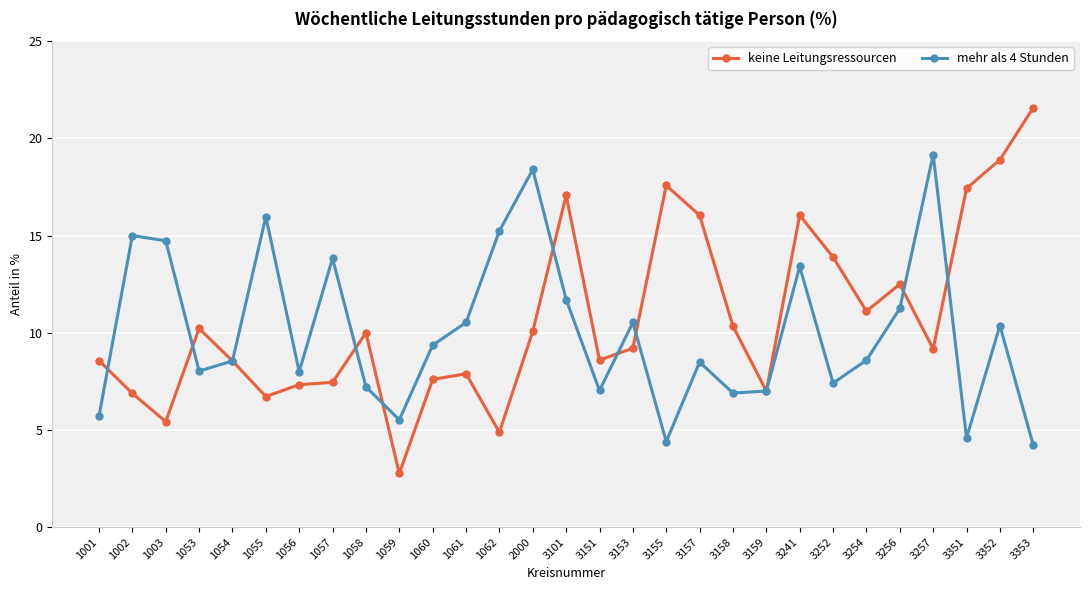

True or false: mehr als 4 Stunden has more than 1 points higher than both neighbors.

True